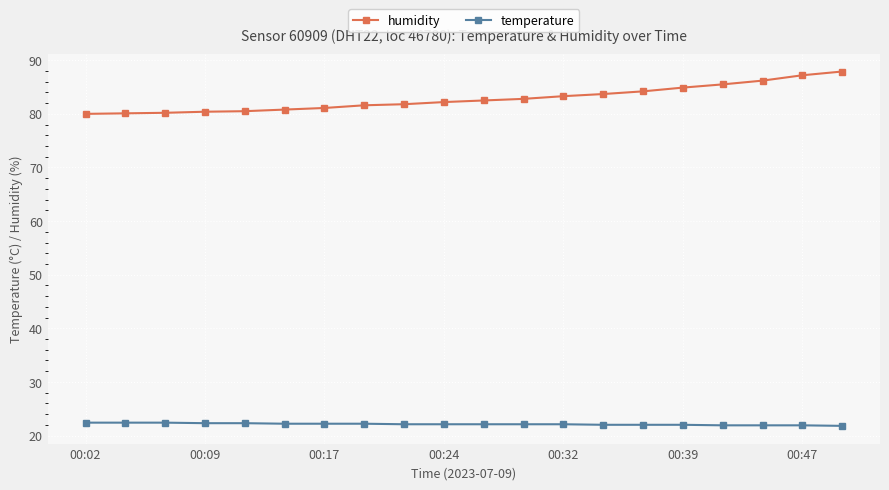

What is the greatest value displayed?

87.9